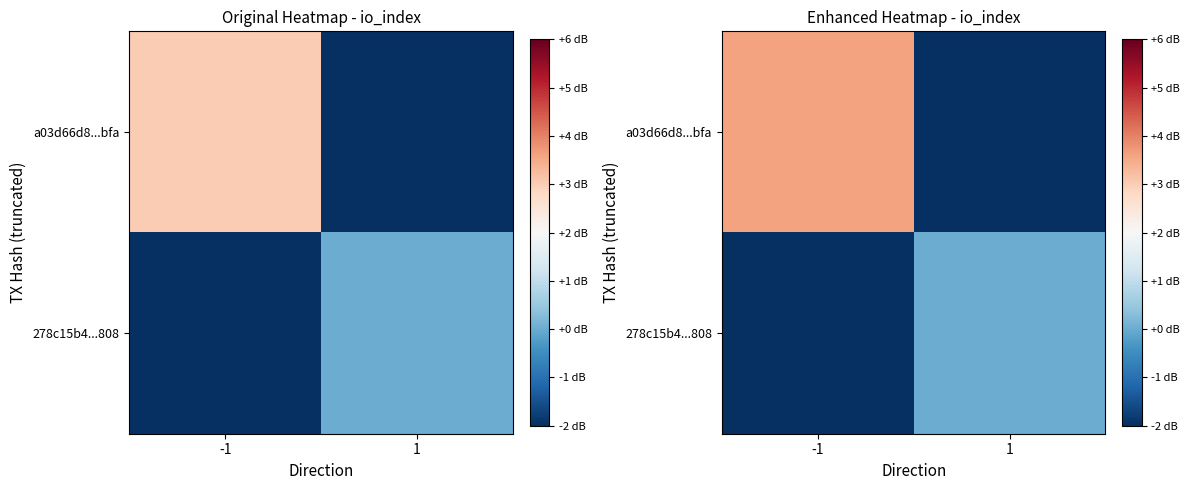

How many 278c15b4...808 values are between -3 and 0?

1